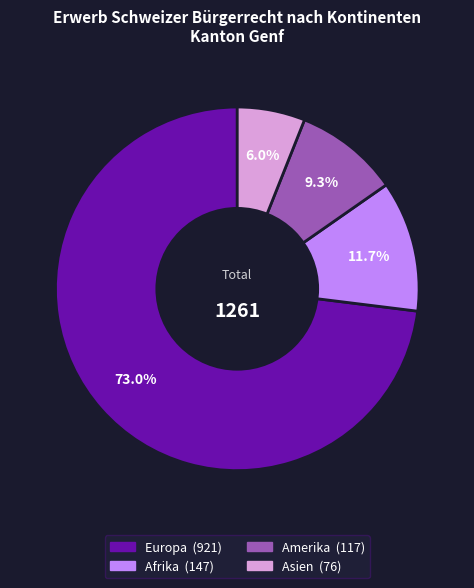

Is there a majority slice in this chart?

Yes